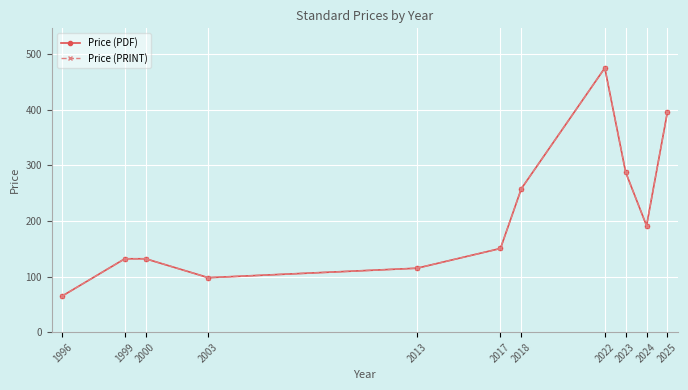

What is the sum of all Price (PDF) values?

2300.3